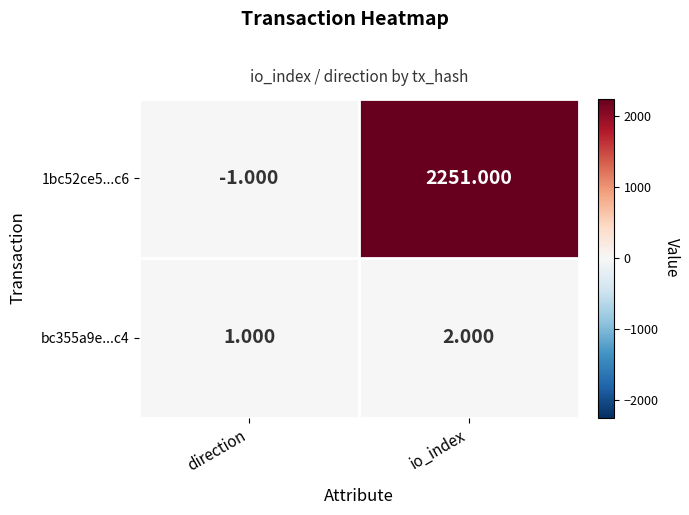

Rank the series by their average value, from highest to lowest.

1bc52ce5...c6, bc355a9e...c4